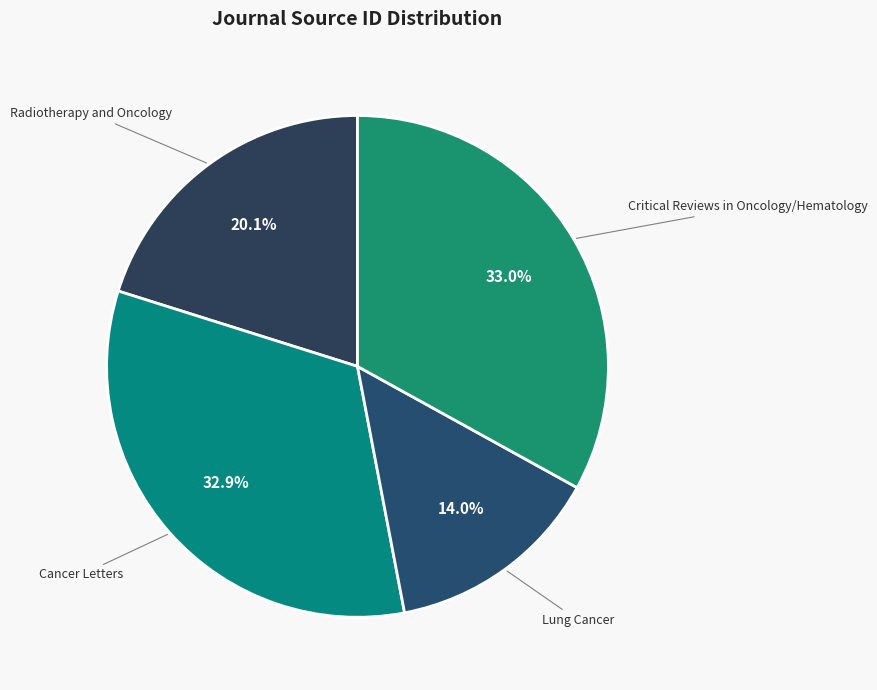

Which slice is the smallest?

Lung Cancer